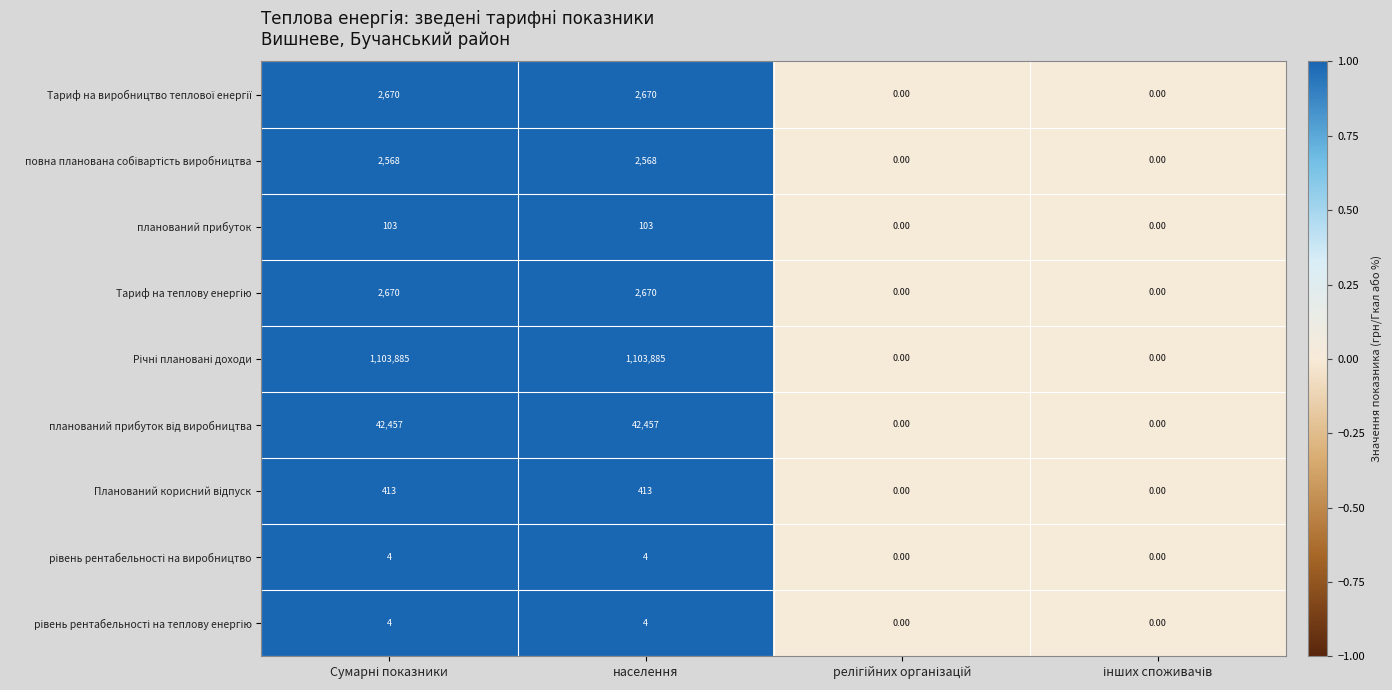

How many values in планований прибуток are above zero?

2